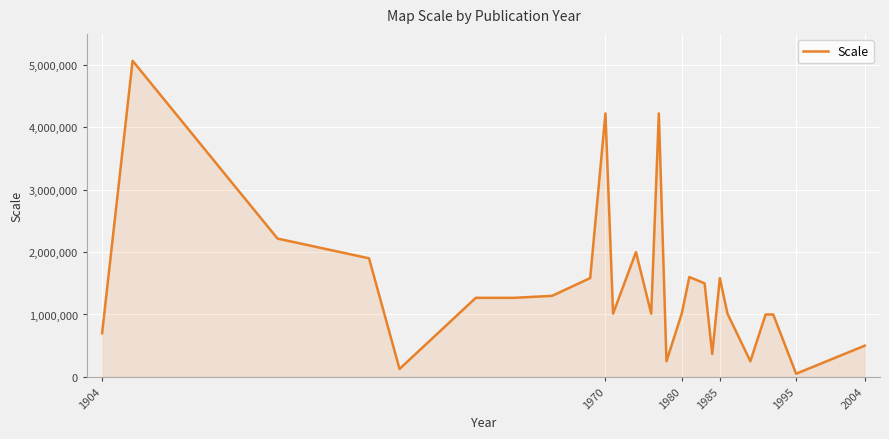

What is the greatest value displayed?

5068800.0